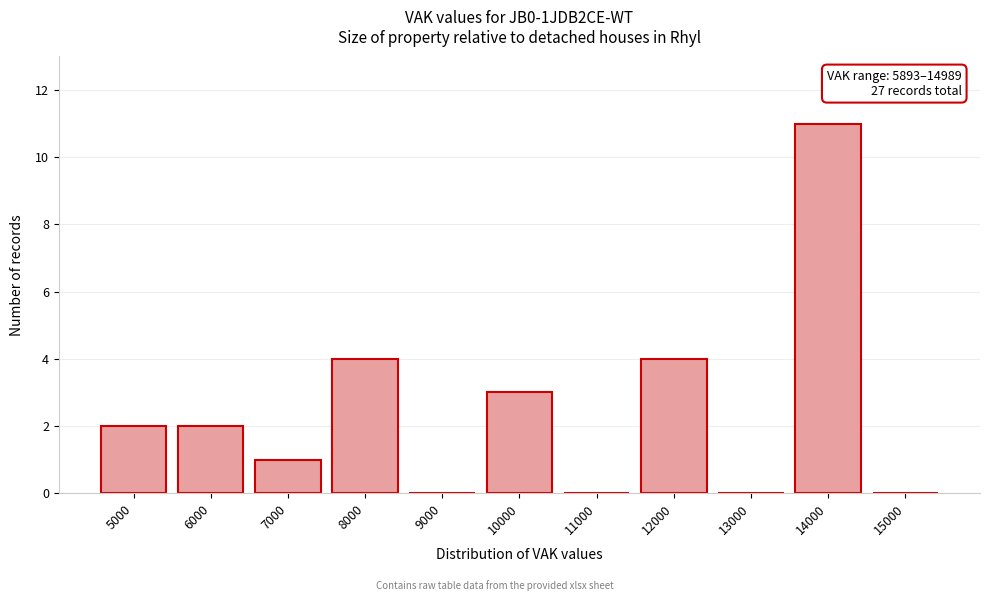

Reading left to right, list all the values displayed in this chart.

5000=2	6000=2	7000=1	8000=4	9000=0	10000=3	11000=0	12000=4	13000=0	14000=11	15000=0